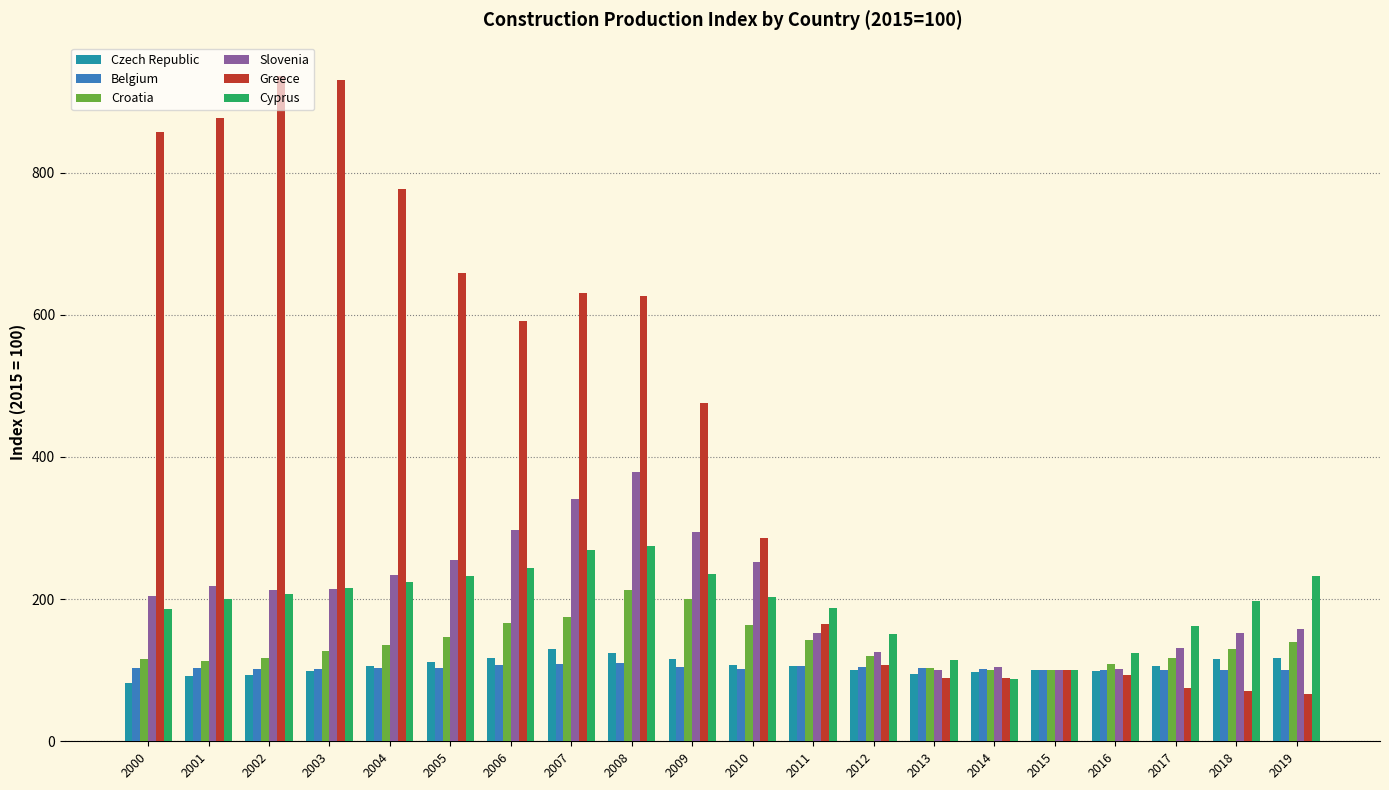

Is the value of Cyprus at 2013 greater than the value of Czech Republic at 2017?

Yes